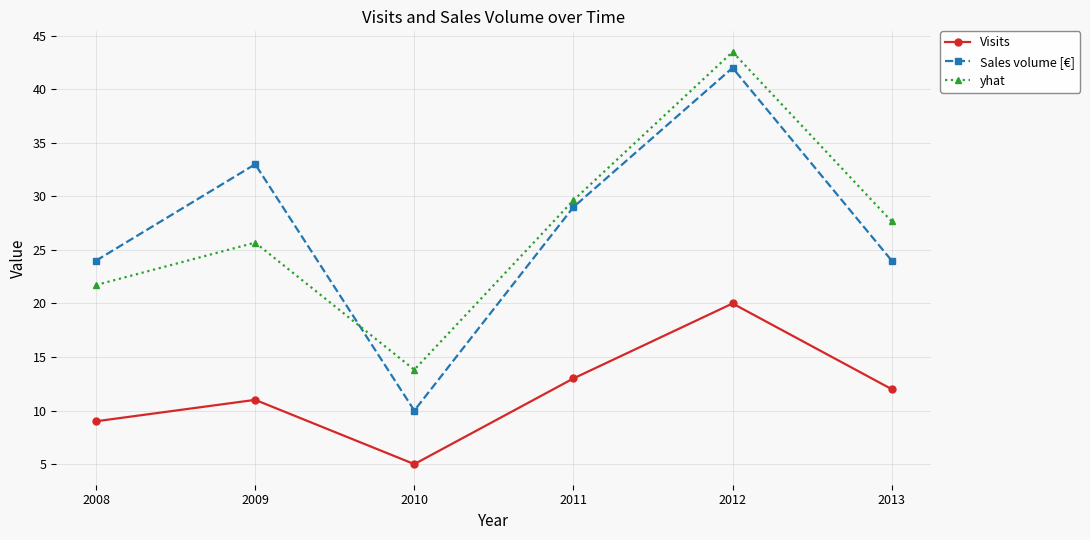

Count the Sales volume [€] values in the range 24 to 33.

4